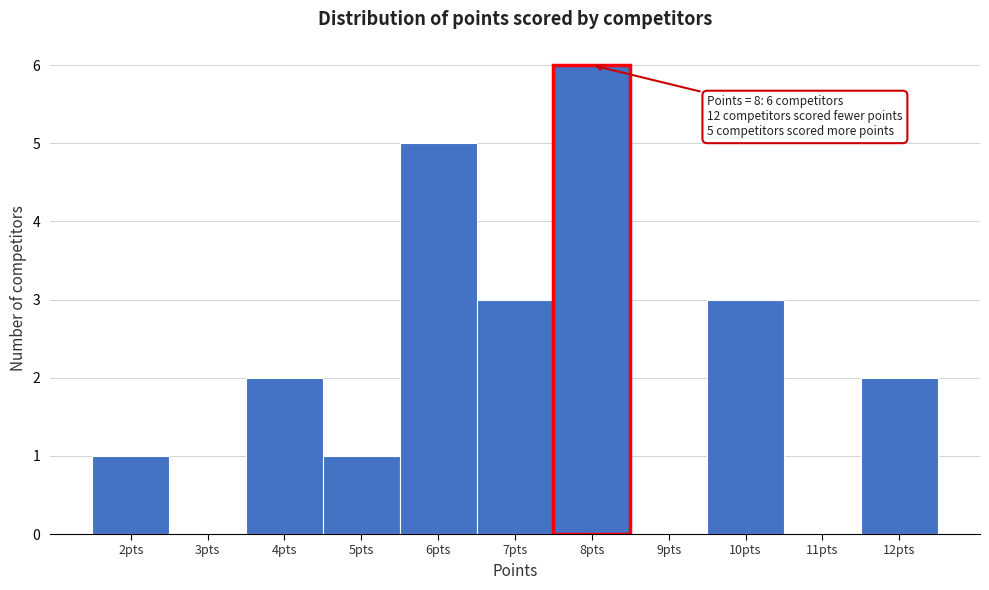

Over which range of the x-axis is the bar tallest?

7.5 to 8.5